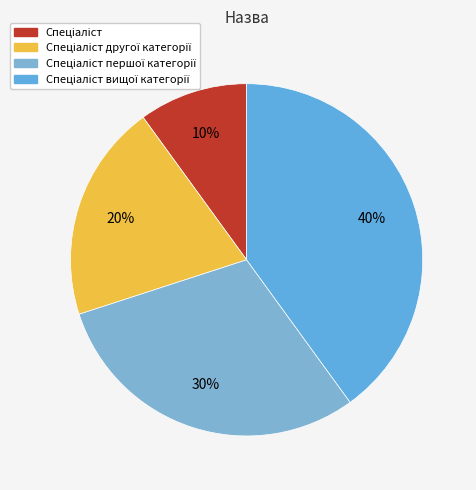

To the nearest percent, what is the difference between the Спеціаліст and Спеціаліст першої категорії slice percentages?

20%